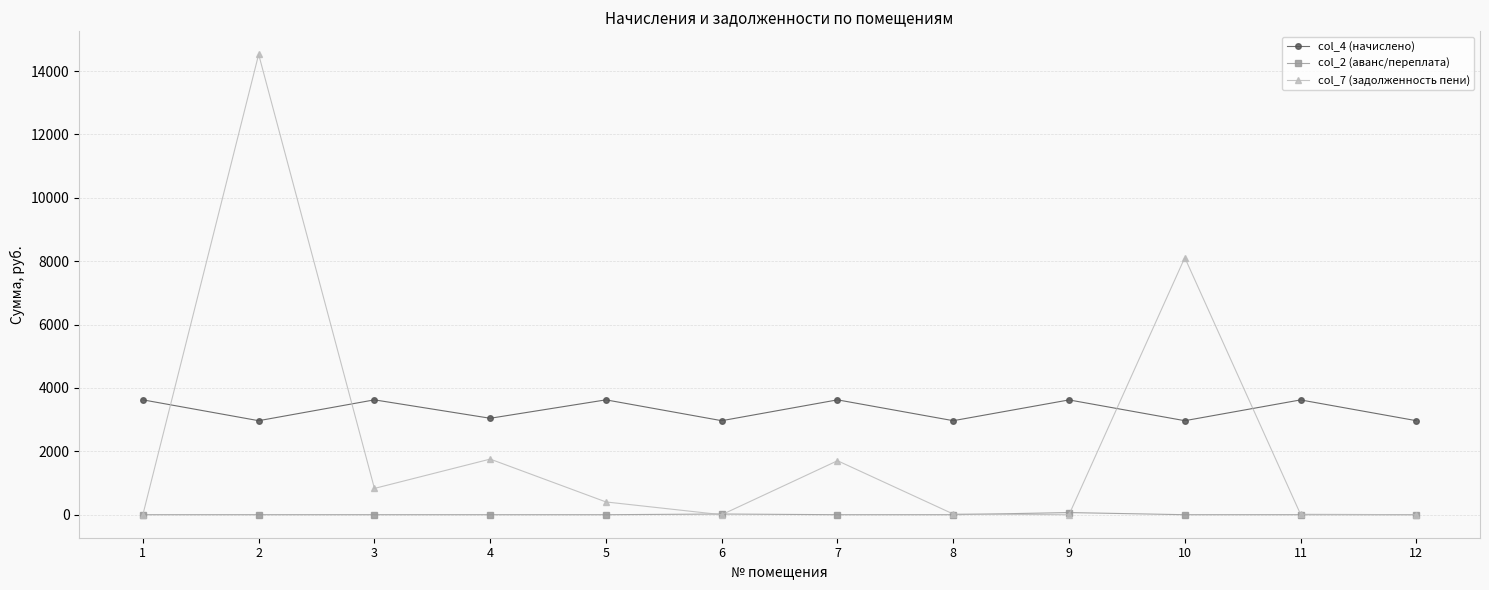

True or false: col_4 (начислено) and col_2 (аванс/переплата) cross at least once.

False